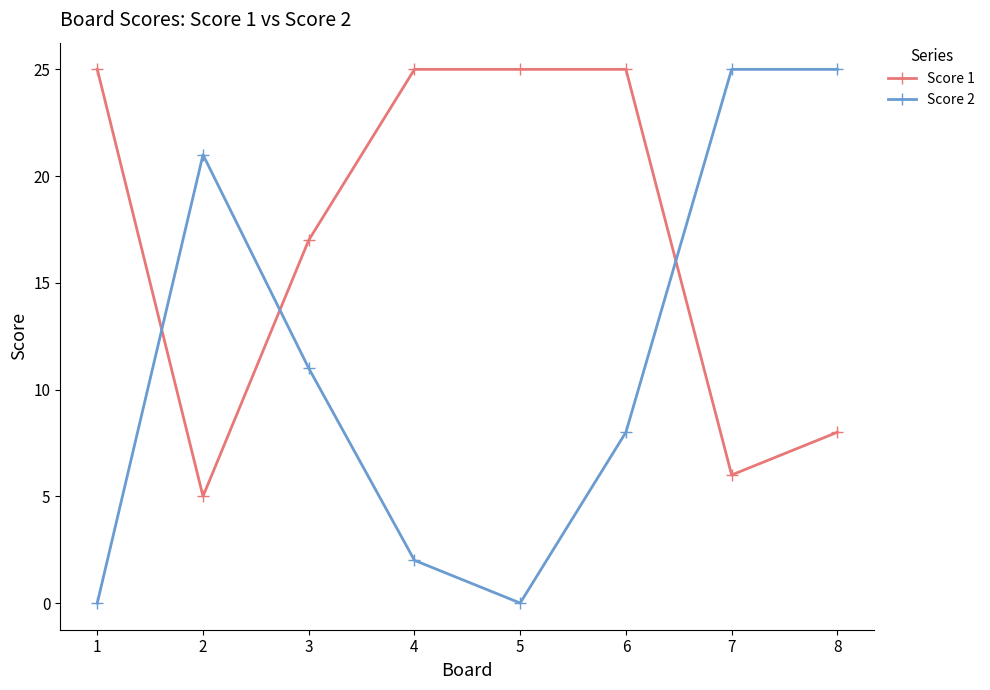

How many values in the Score 2 series are below 11?

4